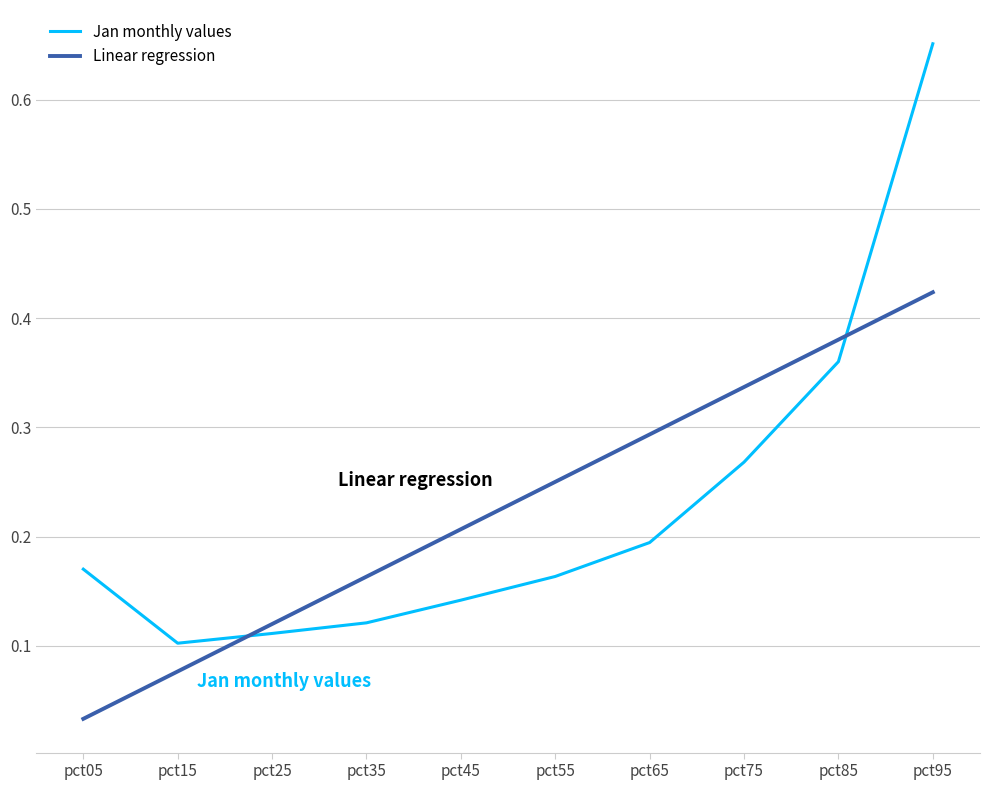

What is the difference between the maximum and minimum values in the Jan monthly values series?

0.5